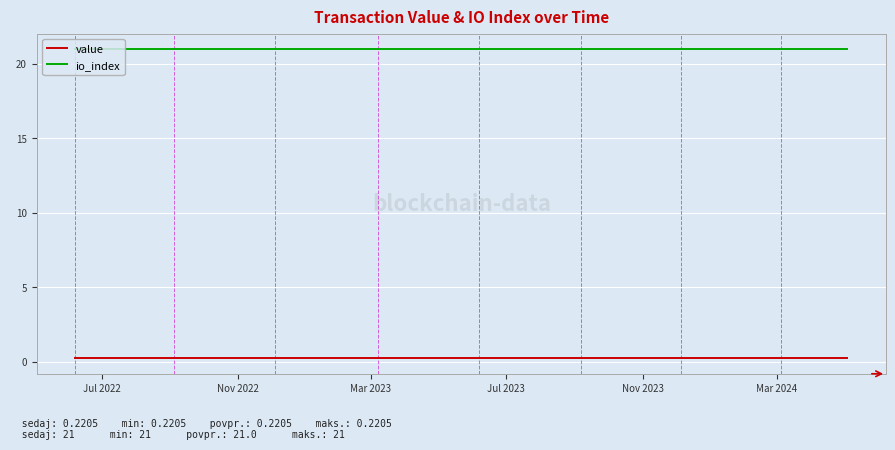

Count the number of categories in the chart.

24